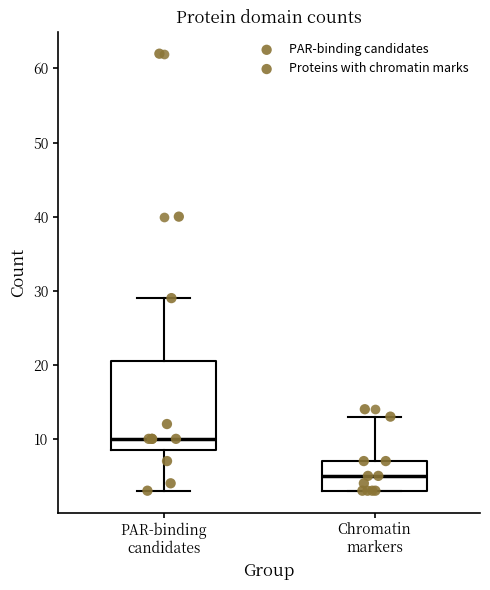

Reading left to right, transcribe this box plot: for each box, give where its median line is, the range the box spans, and where its two whiskers end, as read against the y-axis. The values are not printed on the chart, so give them approximately, as read against the axis.

PAR-binding candidates: median 10, box 9 to 21, whiskers 3 to 29
Chromatin markers: median 5, box 3 to 7, whiskers 3 to 13